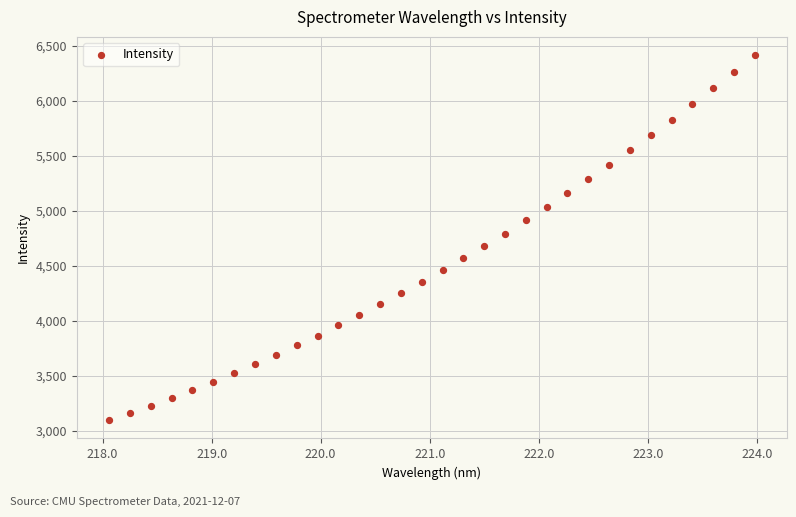

What is the range of X values (max minus min)?

5.9